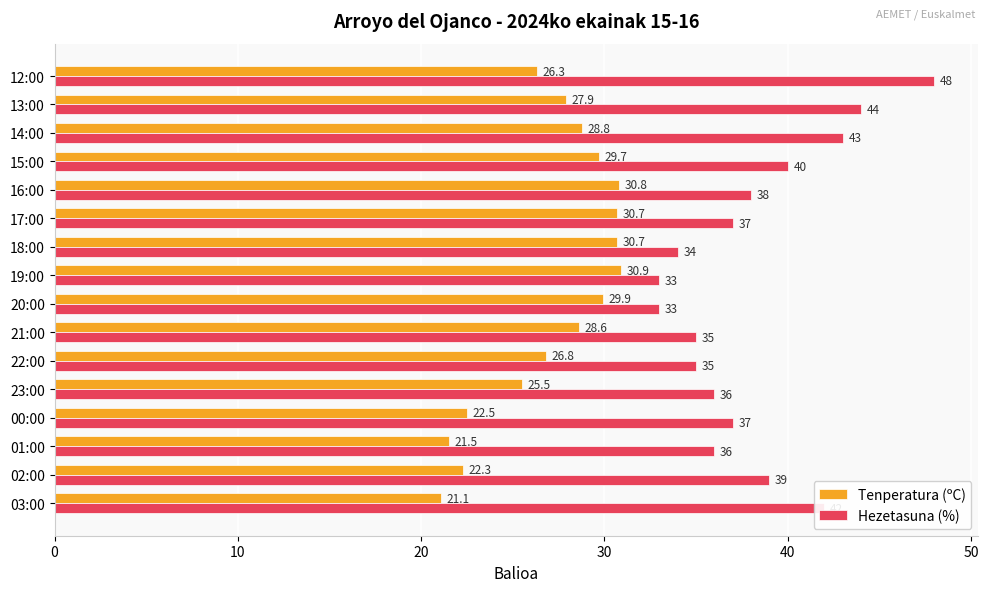

What is the average value of the Hezetasuna (%) series?

38.1